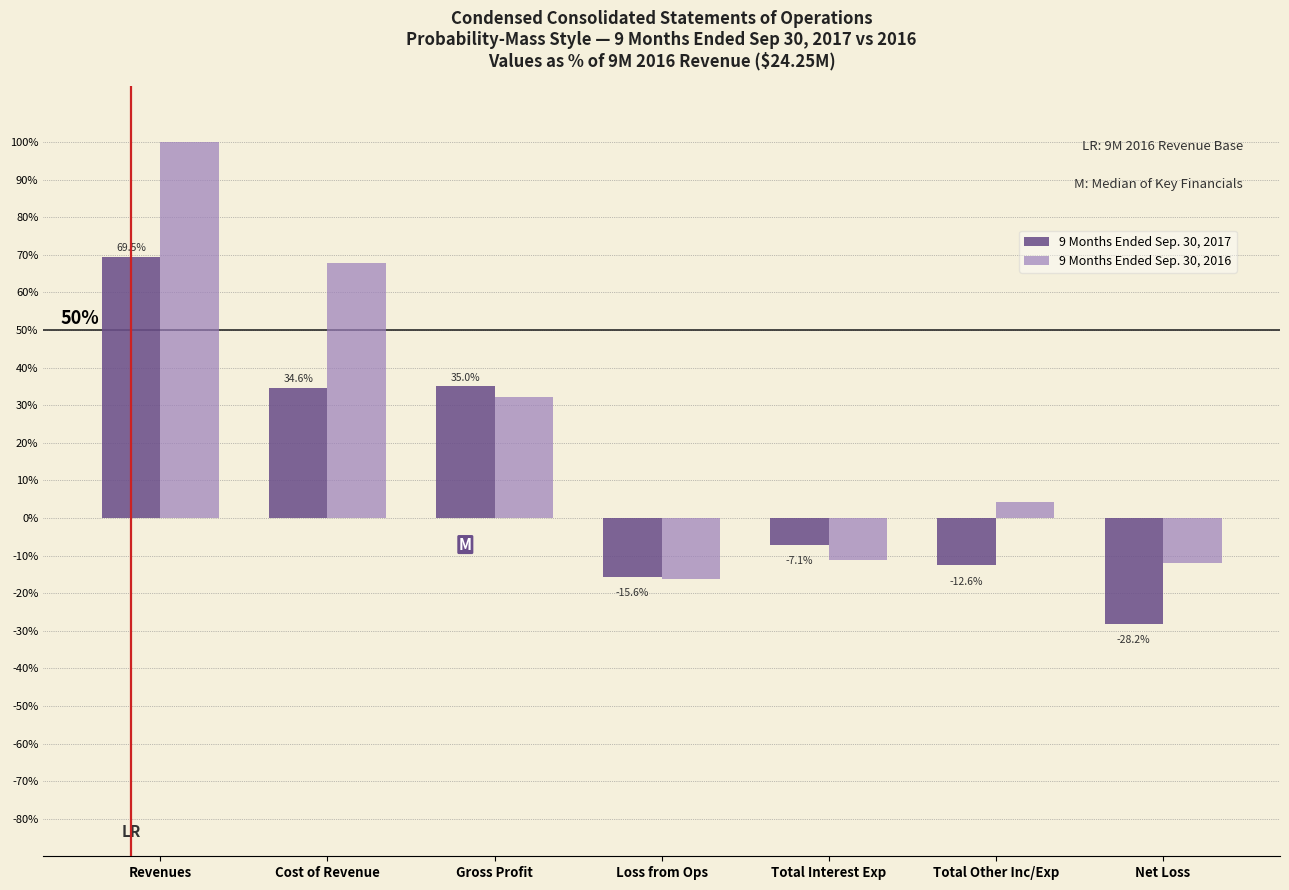

What is the spread (max minus min) of values at Revenues?

30.5